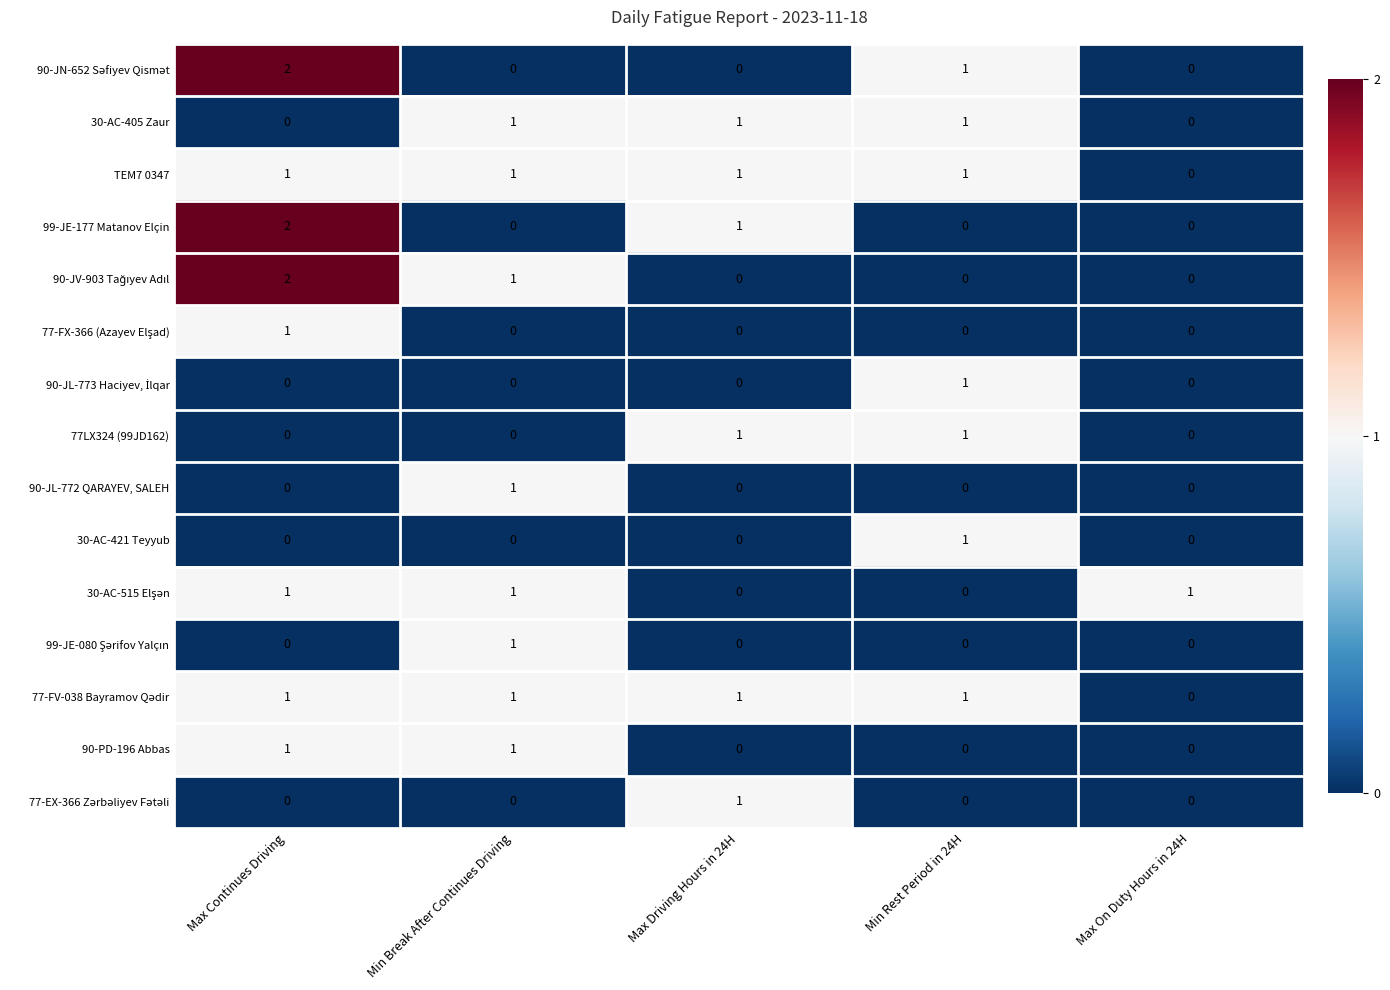

What is the total value across all series at Max Driving Hours in 24H?

6